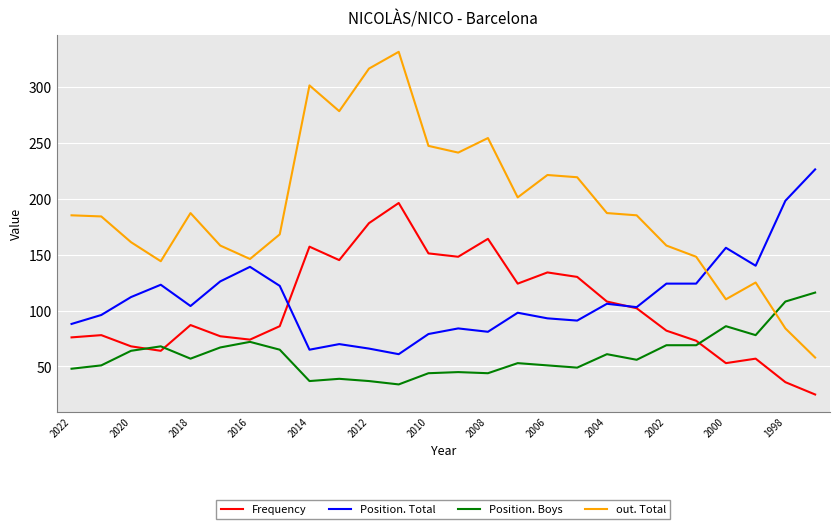

True or false: Position. Boys and Position. Total intersect in this chart.

False